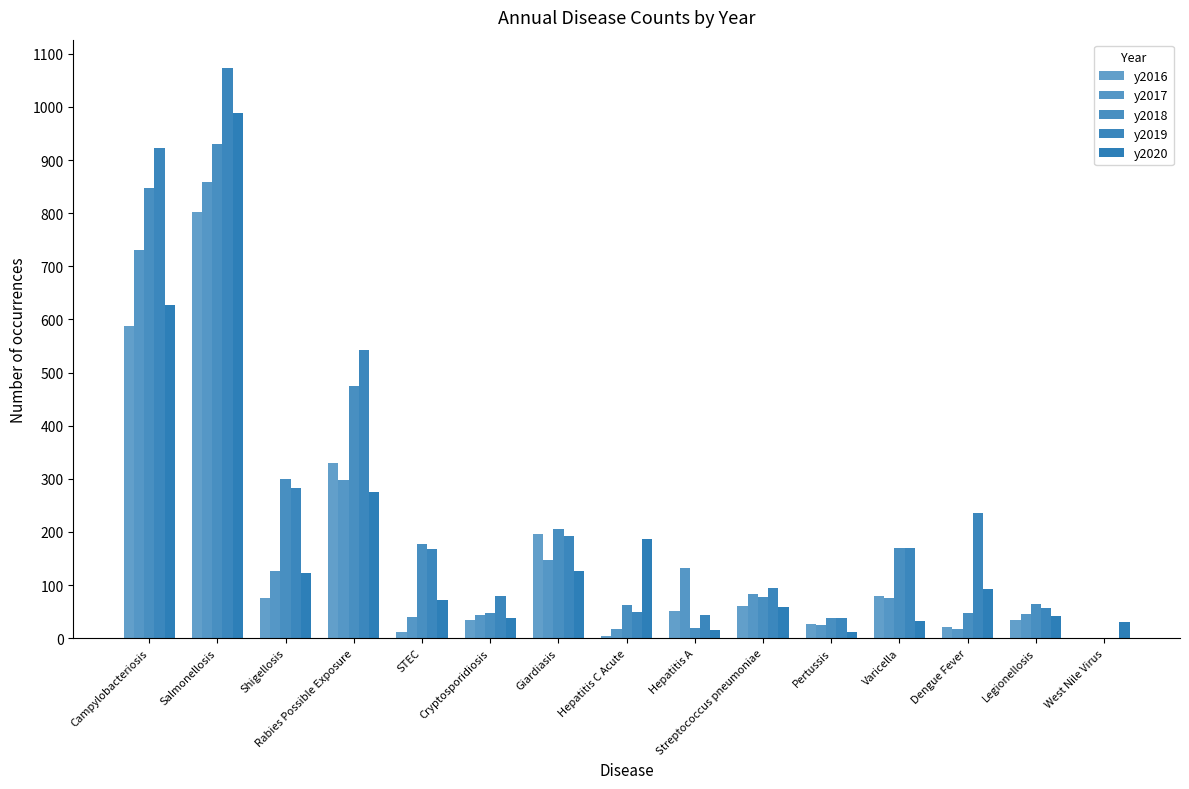

Are the bars horizontal?

No